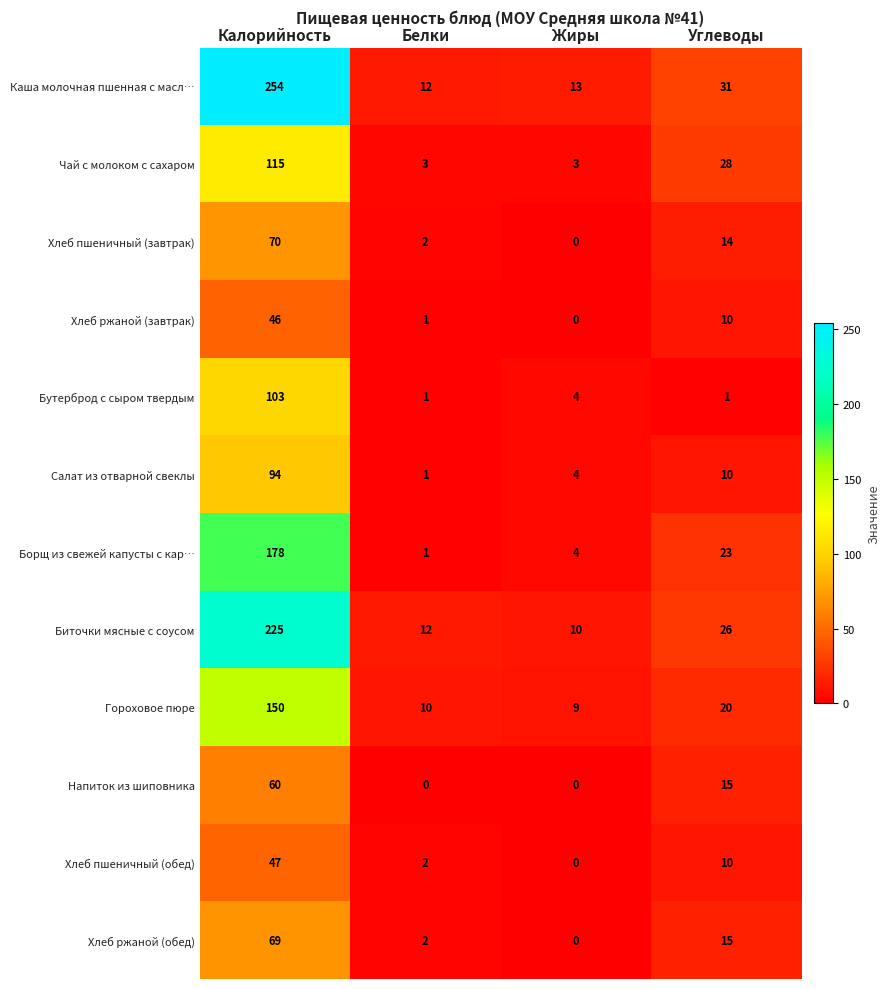

What is the difference between the Хлеб ржаной (обед) values at Жиры and Углеводы?

15